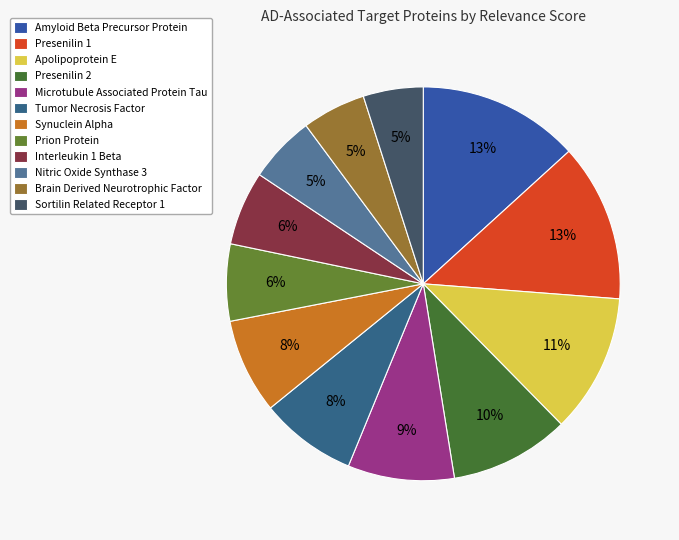

To the nearest percent, what is the difference between the Nitric Oxide Synthase 3 and Amyloid Beta Precursor Protein slice percentages?

8%